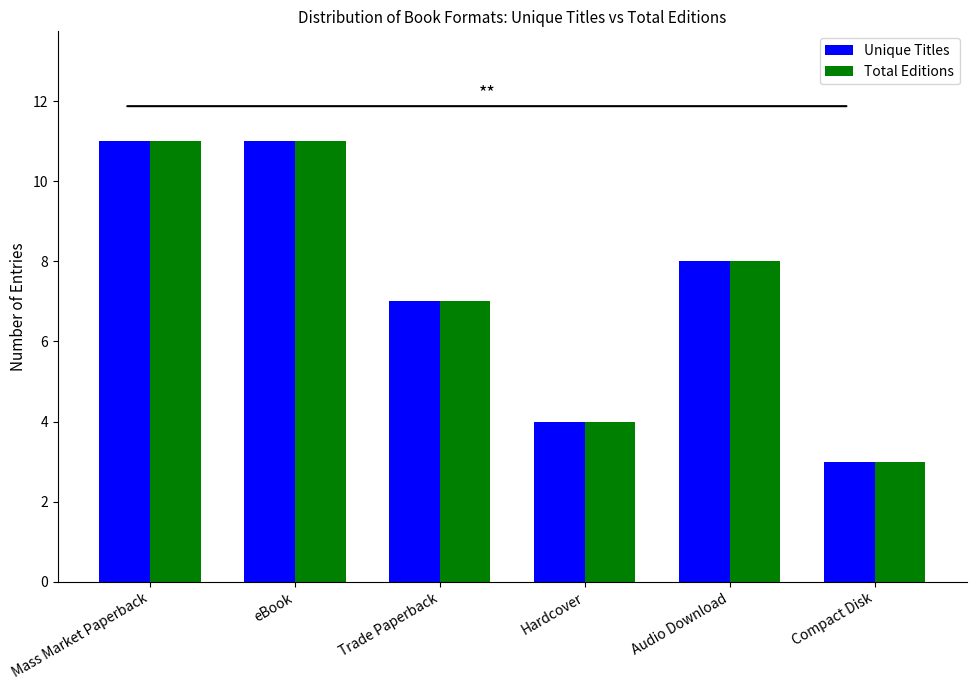

How many bars are there in total?

12